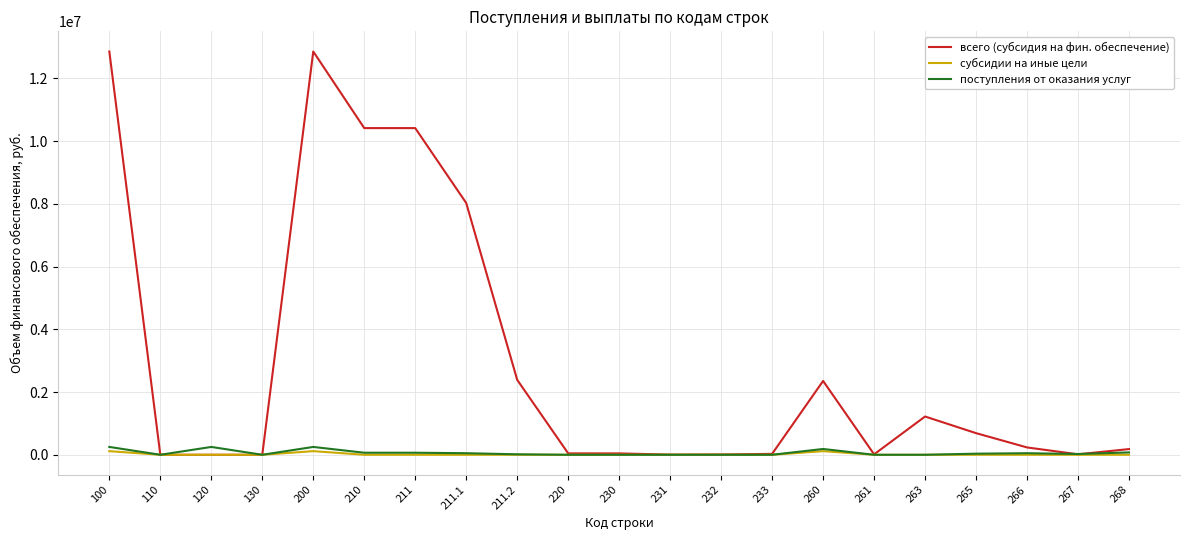

What is the total value across all series at 100?

13218598.1